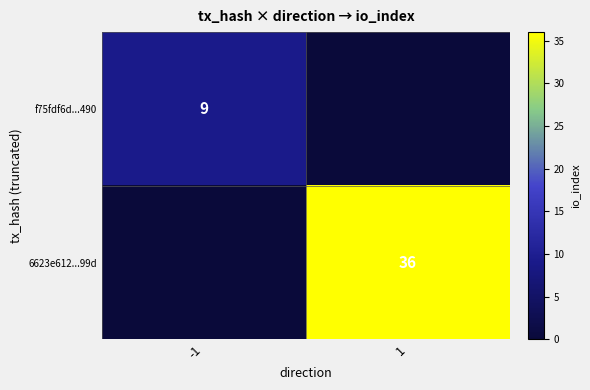

True or false: 6623e612...99d has a value of 64 at 1.

False